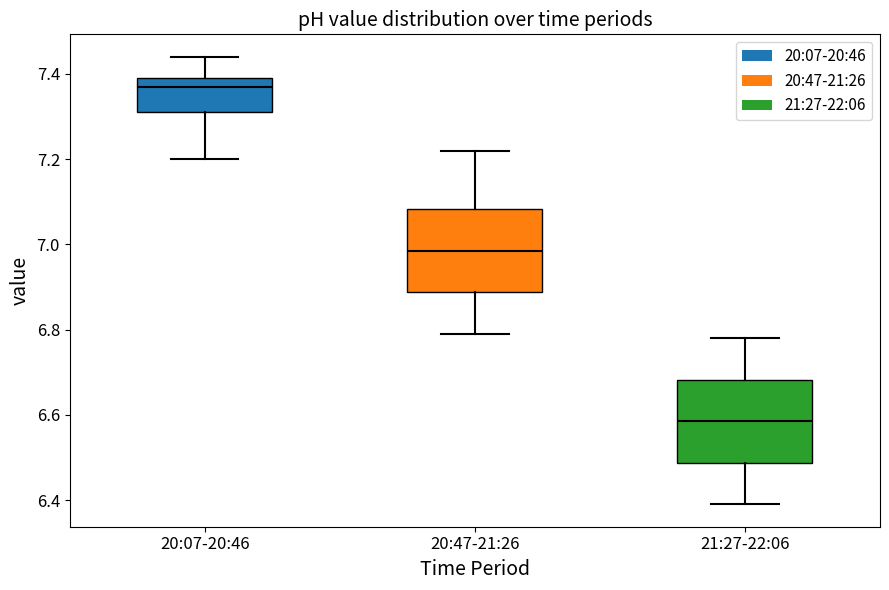

Which box's median line is the highest?

20:07-20:46